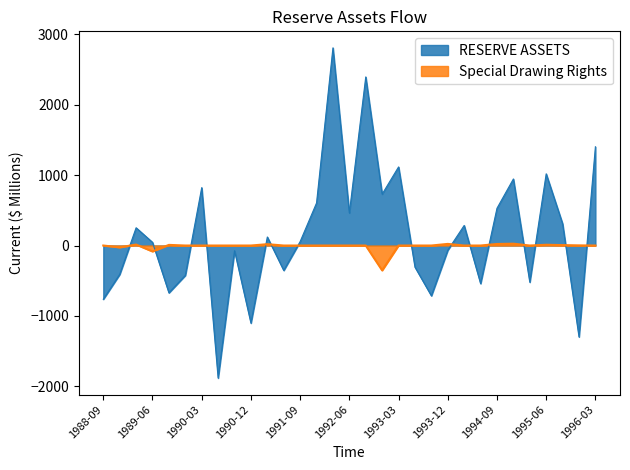

True or false: RESERVE ASSETS and Special Drawing Rights intersect in this chart.

True